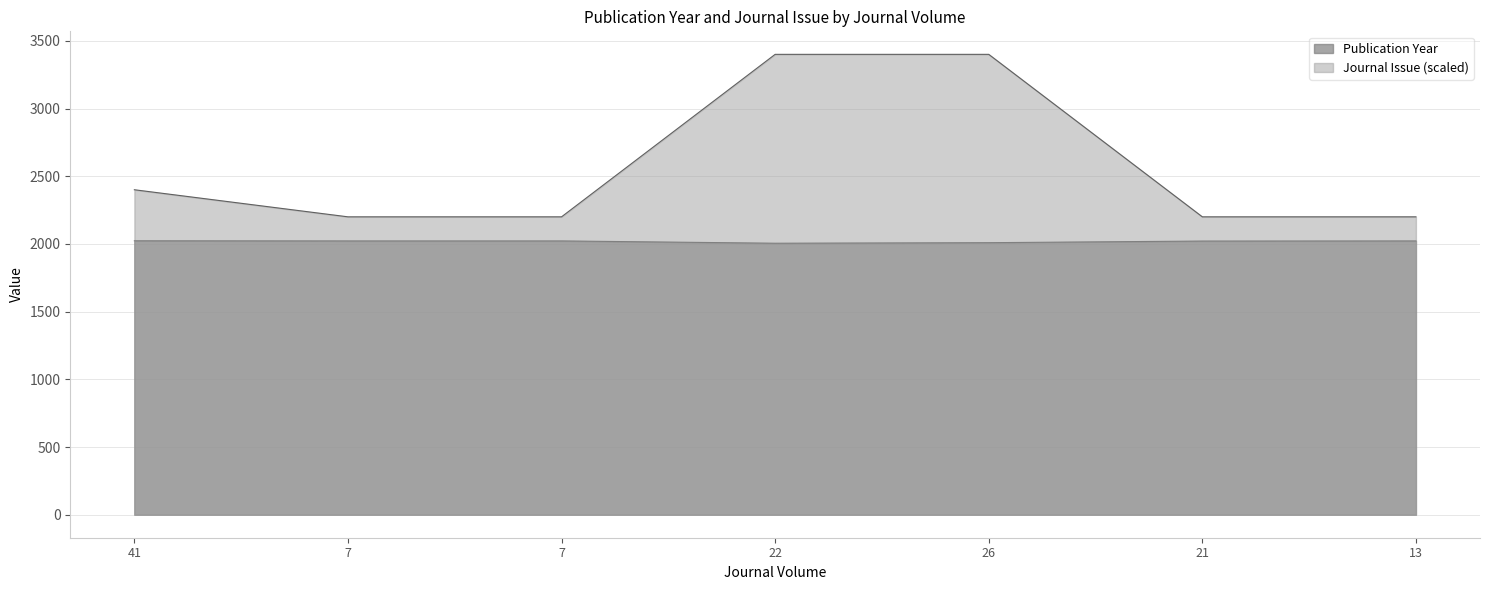

The value of Publication Year at 7 is 2022. True or false?

True